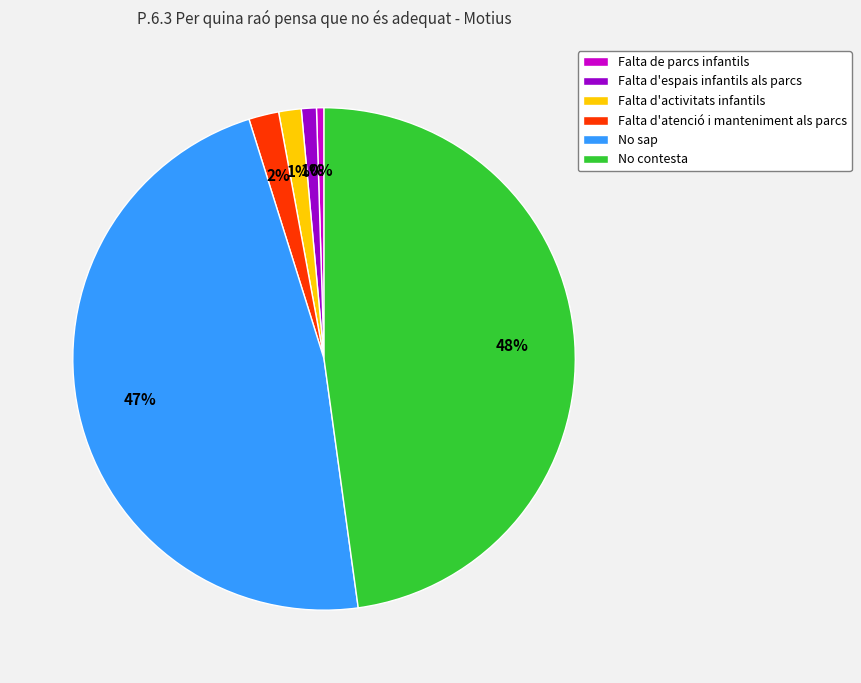

To the nearest percent, what is the difference between the Falta de parcs infantils and Falta d'activitats infantils slice percentages?

1%